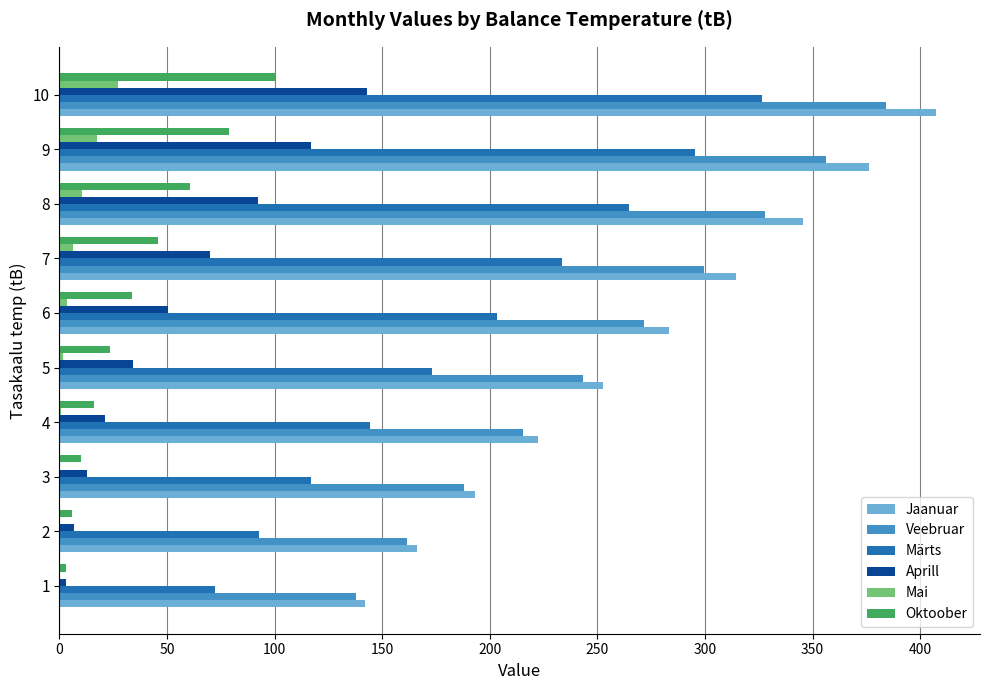

At which category is the sum across all series the highest?

10